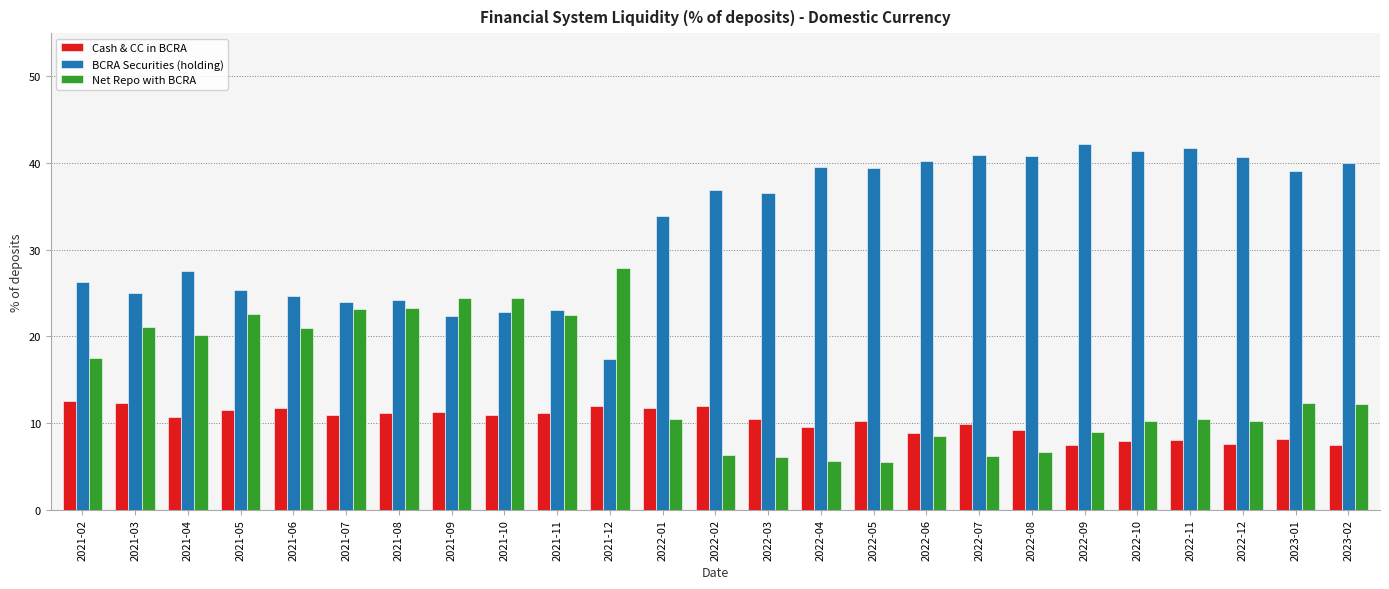

Is it true that BCRA Securities (holding) equals 24.0 at 2021-07?

True